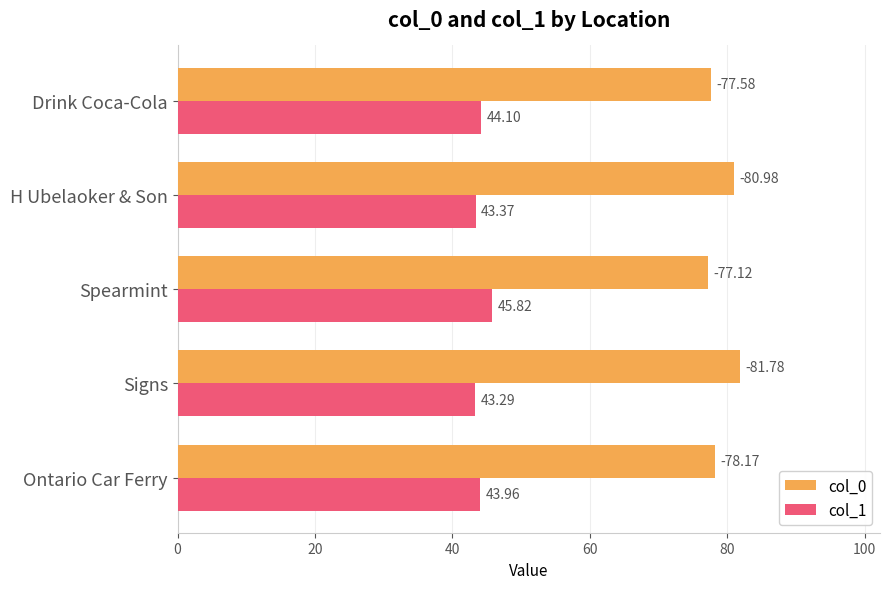

Which series has the widest spread of values?

col_0